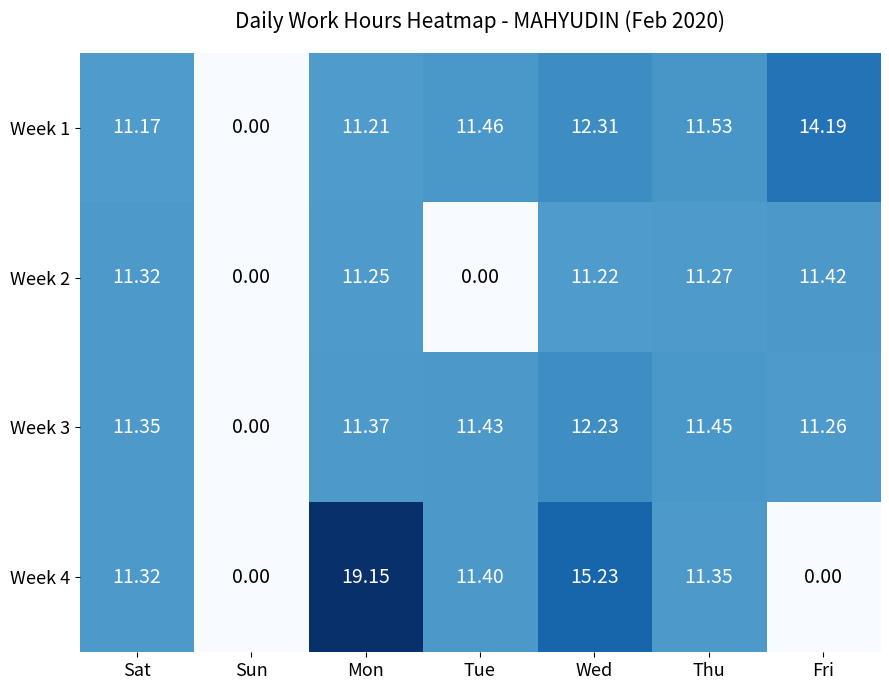

Where does the Week 4 series first go above 11?

Sat